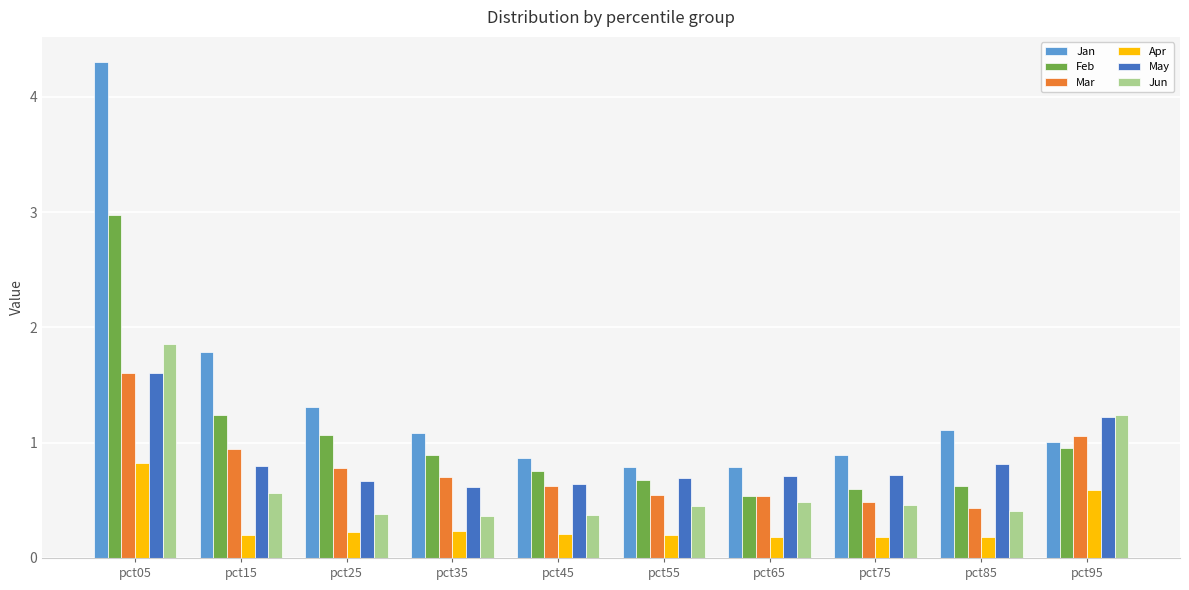

At which label is Jun closest to 1?

pct95